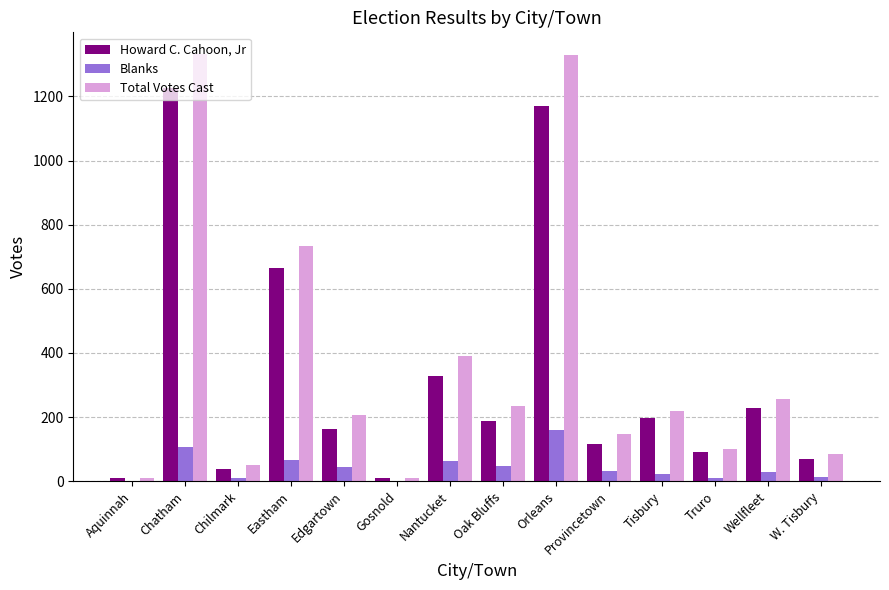

Is the value of Blanks at Truro greater than the value of Total Votes Cast at Chatham?

No